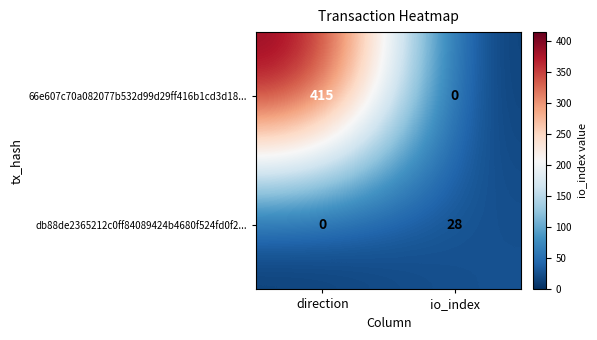

What is the total value across all series at io_index?

28